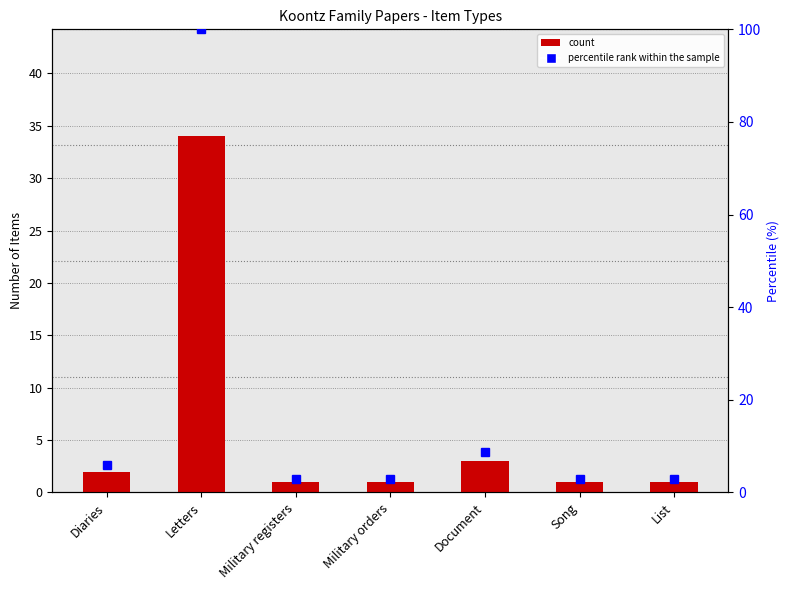

Reading left to right, extract all data points from this chart.

2	34	1	1	3	1	1